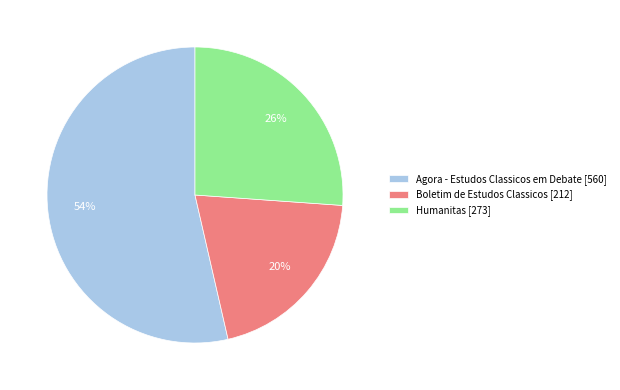

Do Boletim de Estudos Classicos [212] and Humanitas [273] together represent more than half of the pie?

No